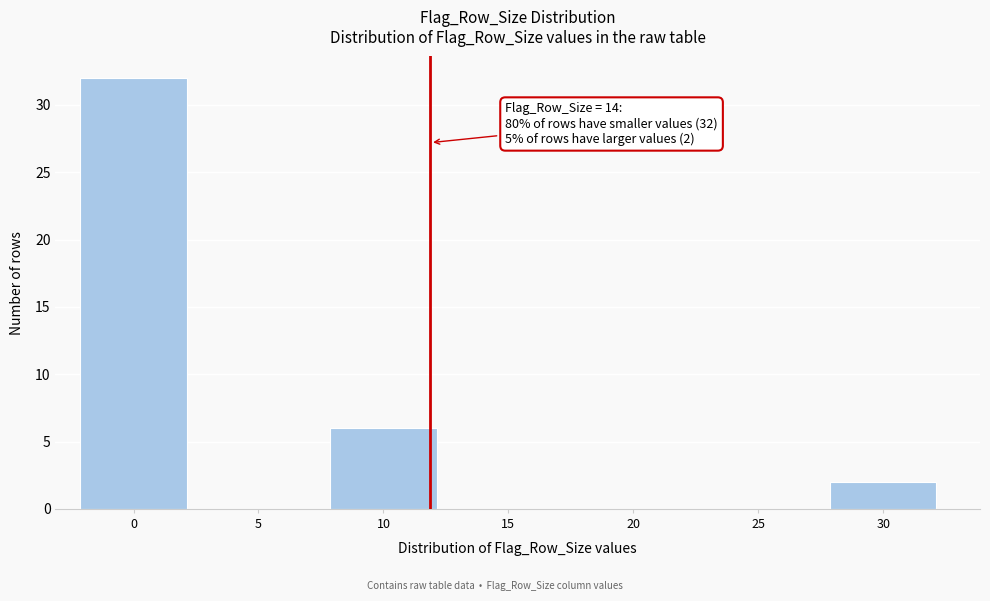

Reading right to left, list all the values displayed in this chart.

30=2	25=0	20=0	15=0	10=6	5=0	0=32